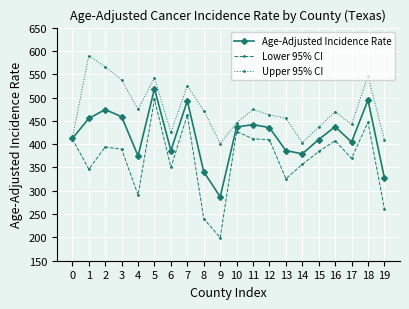

What is the minimum value for Upper 95% CI?

401.4